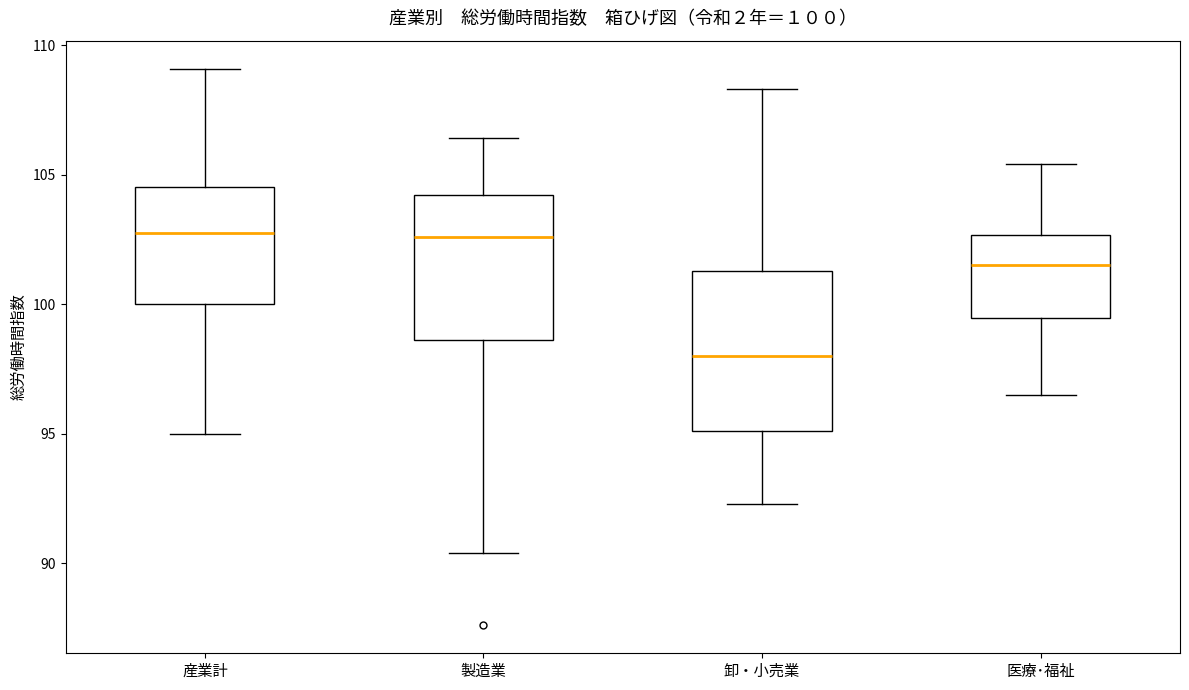

Which box's median line is the lowest?

卸・小売業